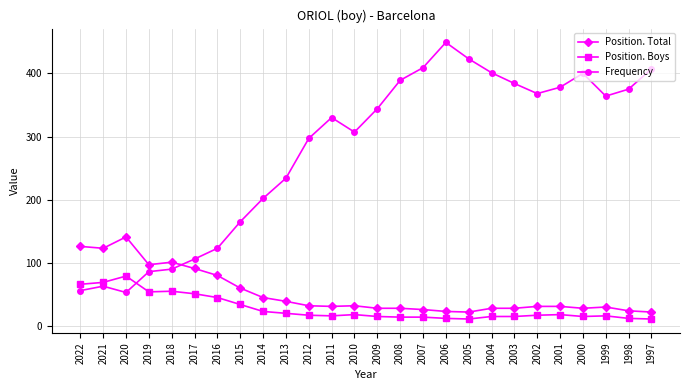

True or false: Position. Total and Position. Boys cross at least once.

False